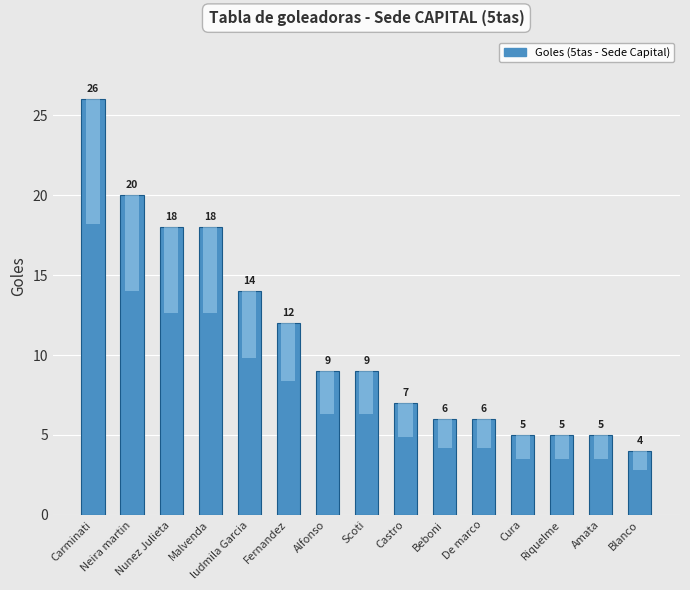

How many series are shown in this chart?

1